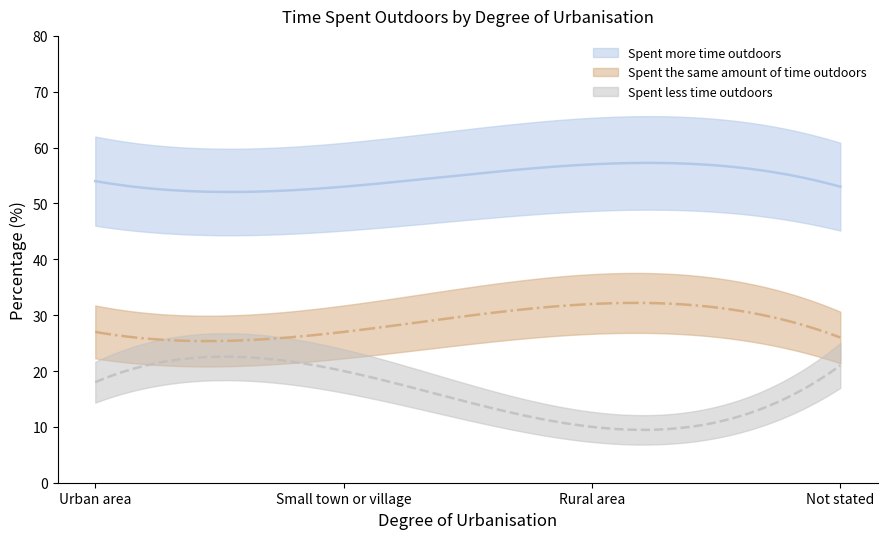

What is the total value across all series at Small town or village?

100